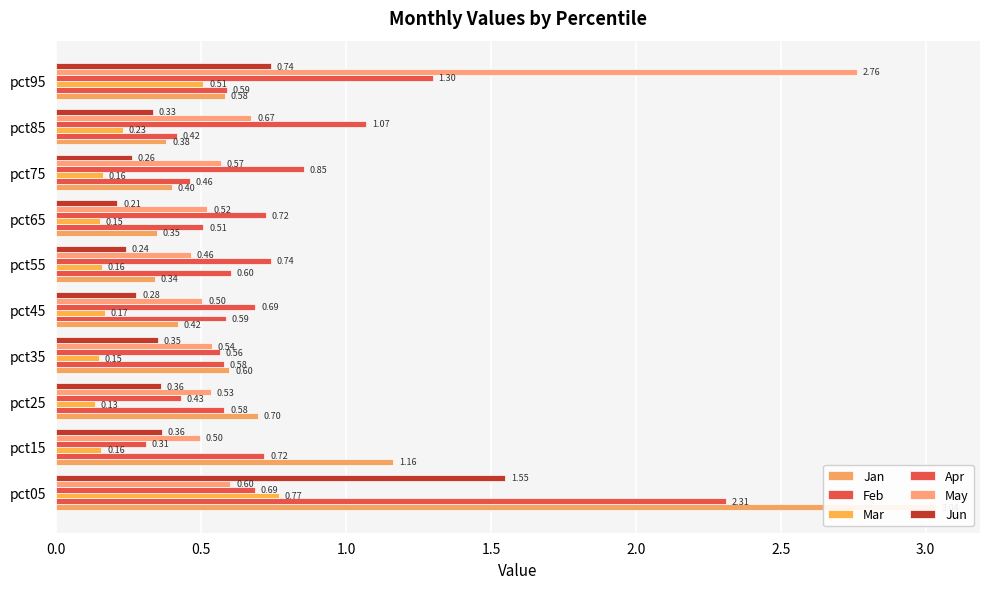

Reading left to right, extract all data points from this chart.

Jan: 3.0	1.2	0.7	0.6	0.4	0.3	0.3	0.4	0.4	0.6
Feb: 2.3	0.7	0.6	0.6	0.6	0.6	0.5	0.5	0.4	0.6
Mar: 0.8	0.2	0.1	0.1	0.2	0.2	0.1	0.2	0.2	0.5
Apr: 0.7	0.3	0.4	0.6	0.7	0.7	0.7	0.9	1.1	1.3
May: 0.6	0.5	0.5	0.5	0.5	0.5	0.5	0.6	0.7	2.8
Jun: 1.5	0.4	0.4	0.3	0.3	0.2	0.2	0.3	0.3	0.7